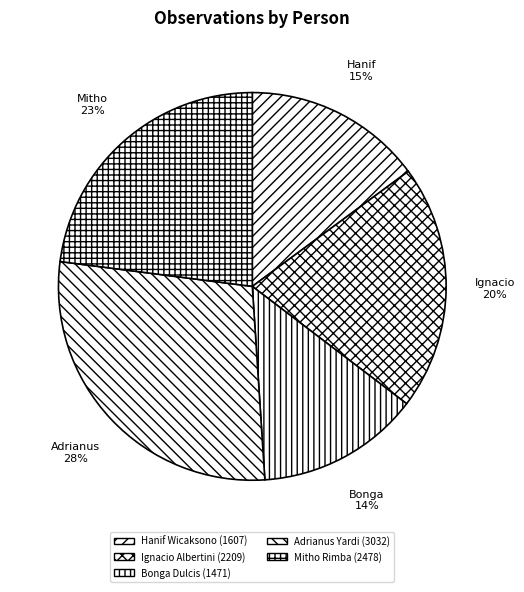

To the nearest percent, what is the difference between the largest and smallest slice percentages?

14%